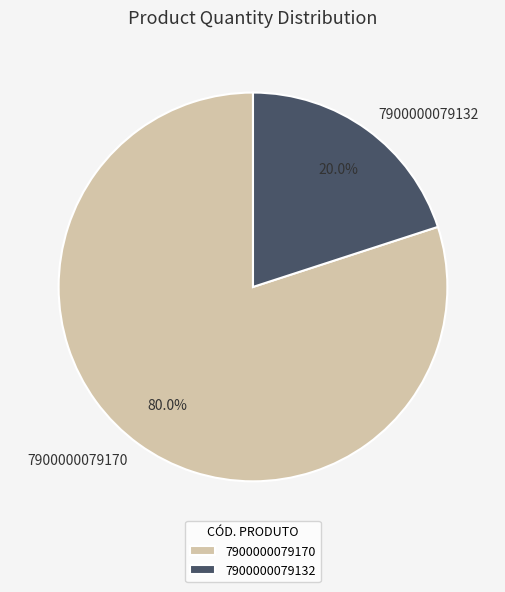

Does any single category account for the majority?

Yes